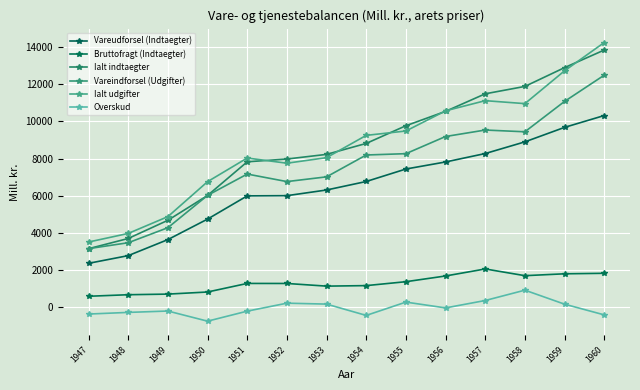

True or false: Ialt indtaegter and Bruttofragt (Indtaegter) intersect in this chart.

False